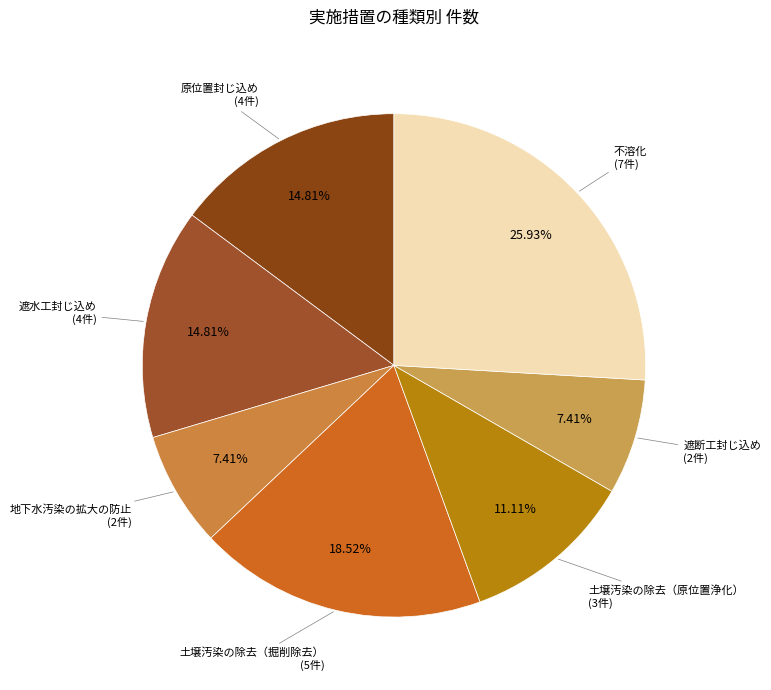

To the nearest percent, what portion does 遮水工封じ込め represent?

15%